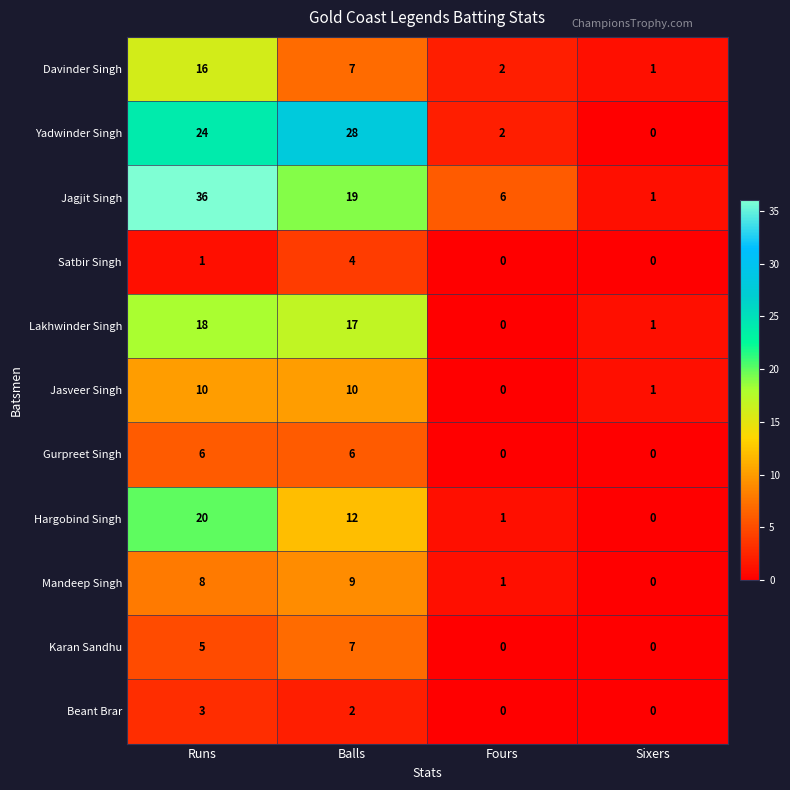

At which category is the sum across all series the highest?

Runs